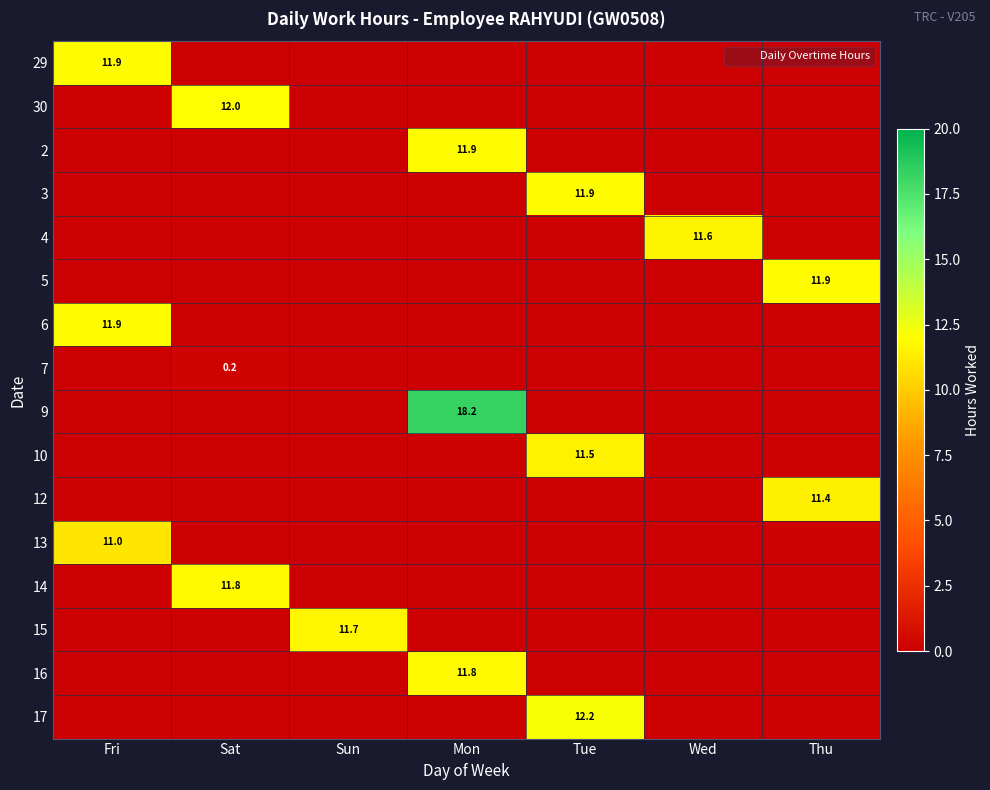

Between Sat and Wed, which series saw the biggest shift?

30